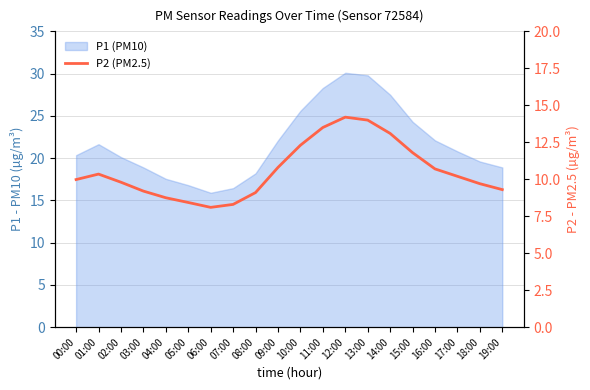

What is the ratio of the value at 19:00 to the value at 14:00?

0.7